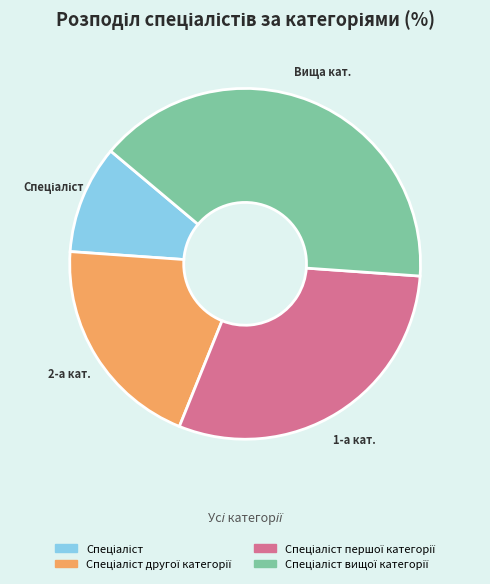

Is there any slice that represents more than half of the pie?

No